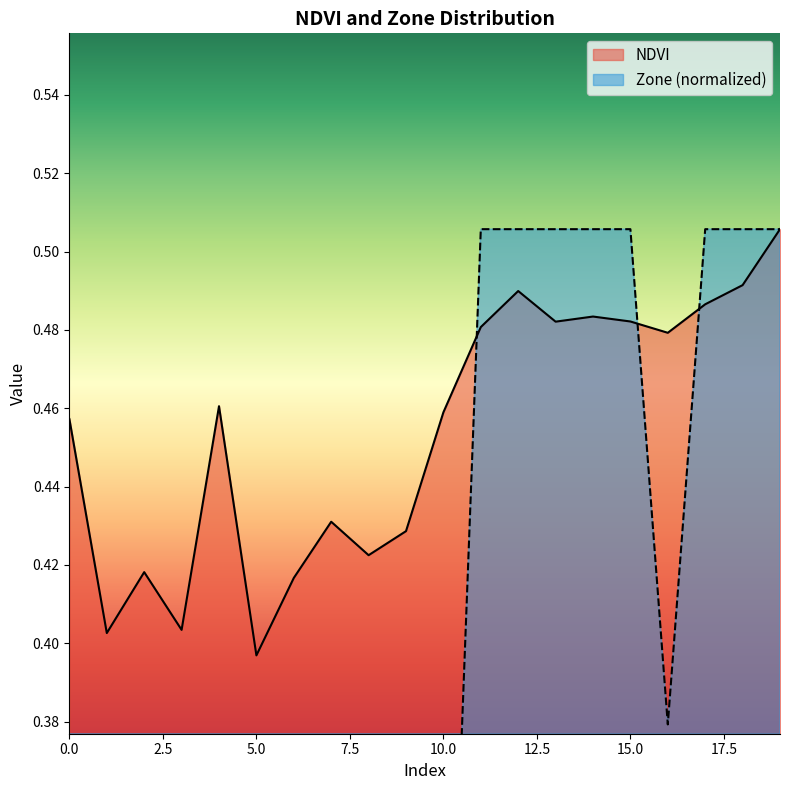

Reading left to right, transcribe all the data shown in this chart.

NDVI: 0.5	0.4	0.4	0.4	0.5	0.4	0.4	0.4	0.4	0.4	0.5	0.5	0.5	0.5	0.5	0.5	0.5	0.5	0.5	0.5
Zone: 0.3	0.0	0.0	0.0	0.3	0.0	0.0	0.1	0.1	0.1	0.3	0.5	0.5	0.5	0.5	0.5	0.4	0.5	0.5	0.5